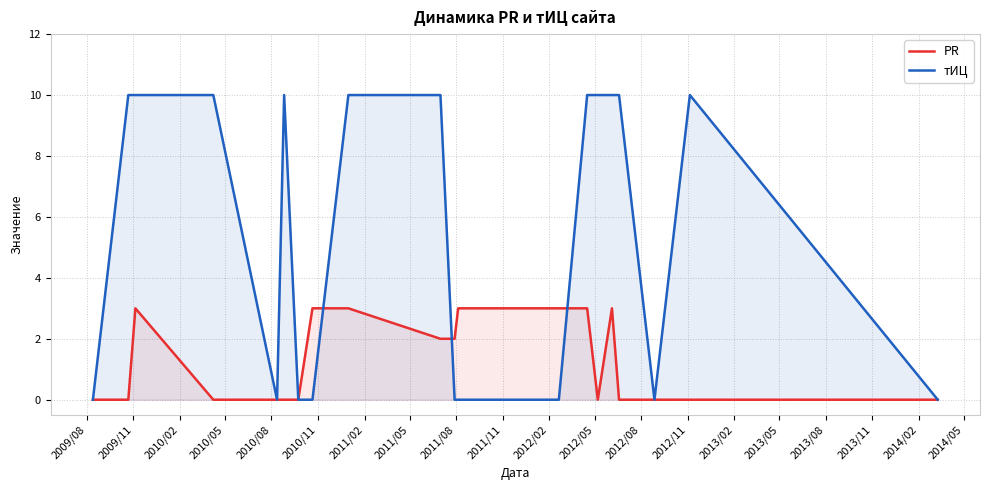

Which series has the largest total across all categories?

тИЦ